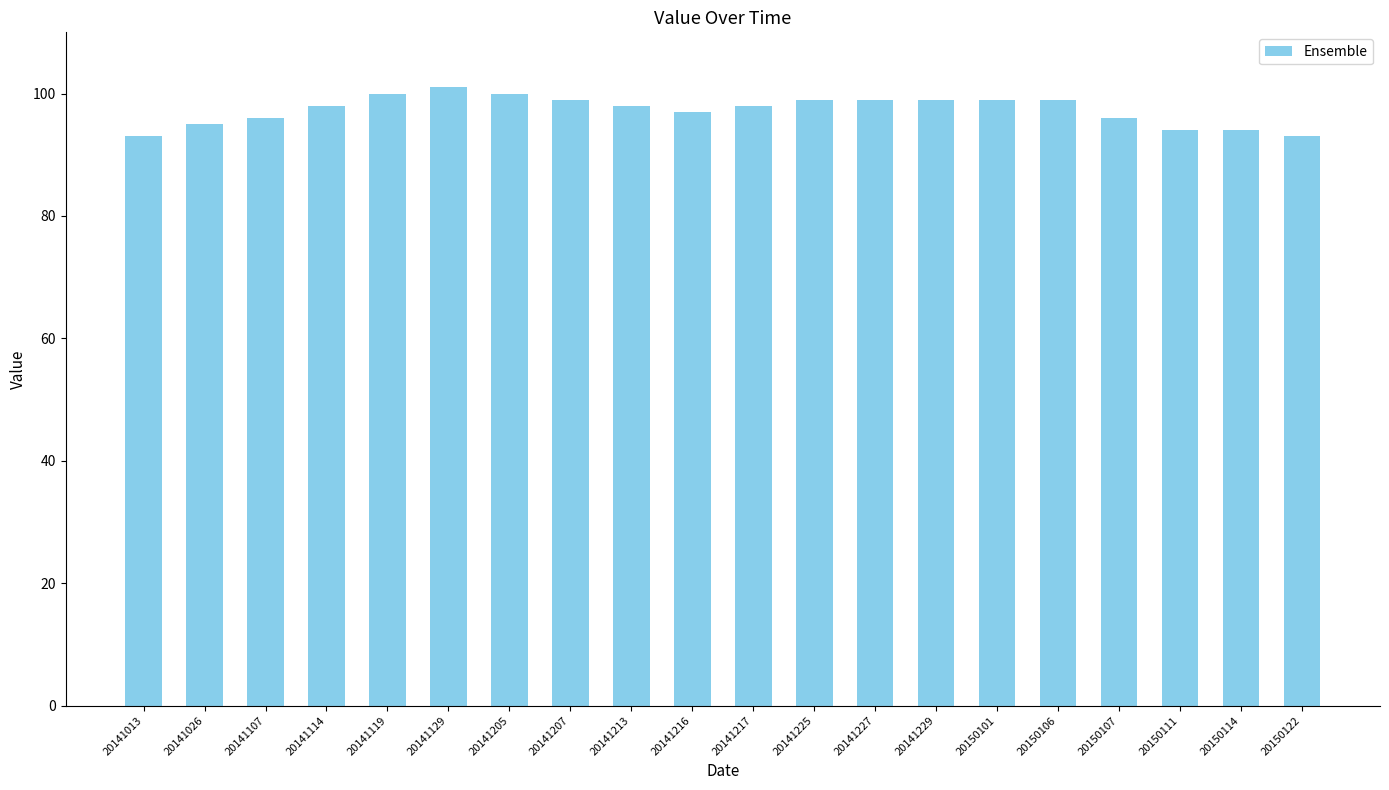

Reading right to left, what are all the values shown in this chart?

20150122=93	20150114=94	20150111=94	20150107=96	20150106=99	20150101=99	20141229=99	20141227=99	20141225=99	20141217=98	20141216=97	20141213=98	20141207=99	20141205=100	20141129=101	20141119=100	20141114=98	20141107=96	20141026=95	20141013=93